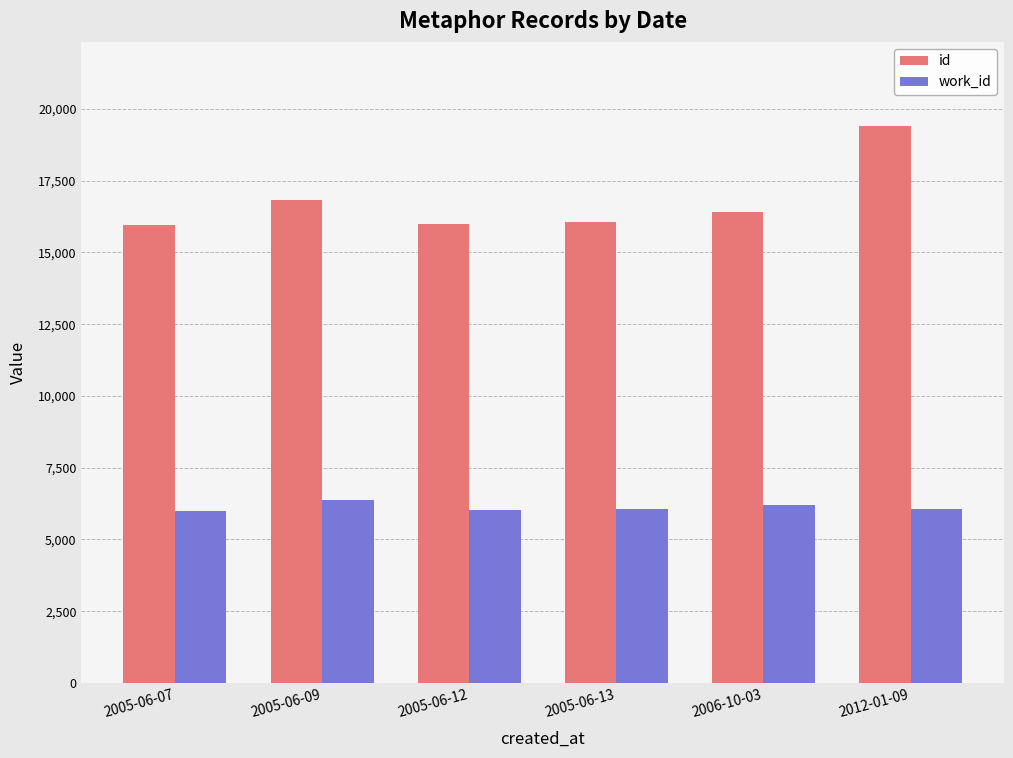

What is the difference between the highest and lowest values at 2005-06-12?

9971